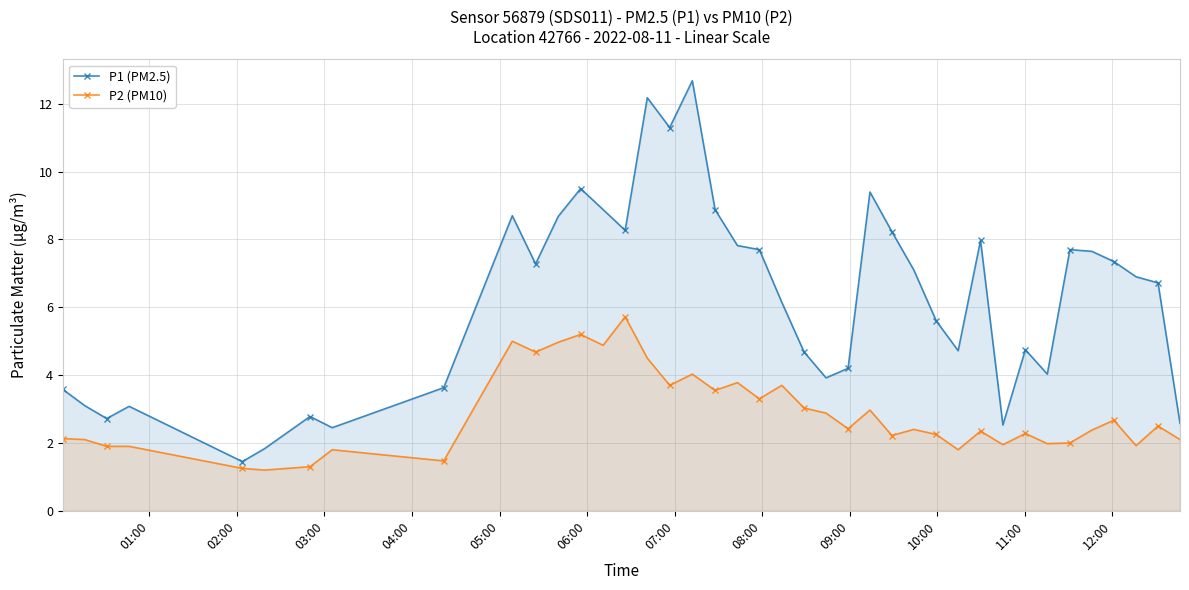

In P1 (PM2.5), how many points are higher than both neighbors (excluding endpoints)?

10